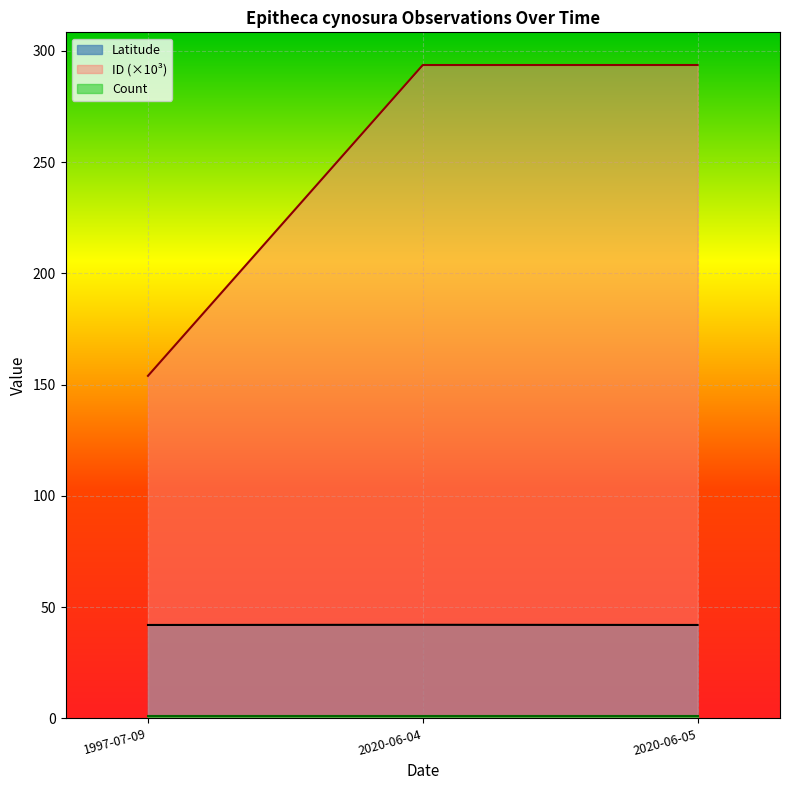

What position from the left is 2020-06-04?

2